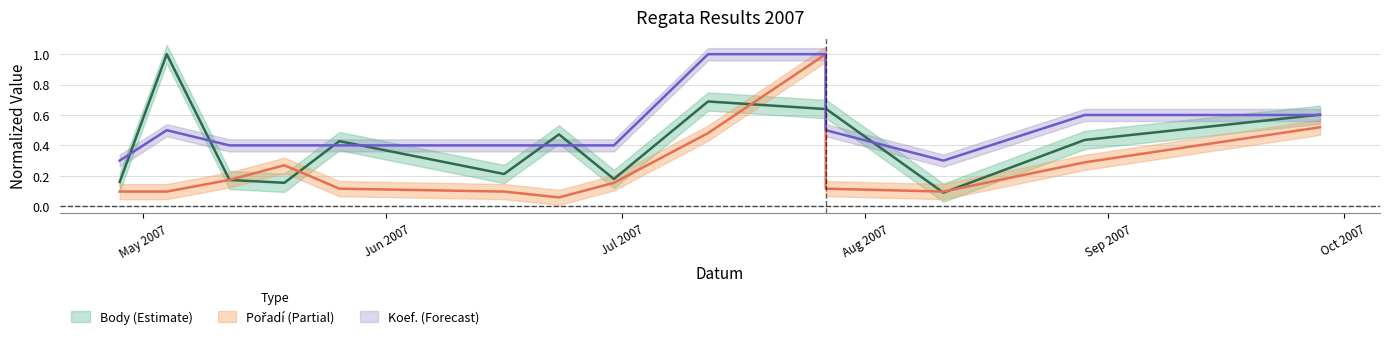

Reading left to right, transcribe all the data shown in this chart.

Body: 0.2	1.0	0.2	0.2	0.4	0.2	0.5	0.2	0.7	0.6	0.6	0.1	0.4	0.4	0.6
Pořadí: 0.1	0.1	0.2	0.3	0.1	0.1	0.1	0.2	0.5	1.0	0.1	0.1	0.3	0.3	0.5
Koef.: 0.3	0.5	0.4	0.4	0.4	0.4	0.4	0.4	1.0	1.0	0.5	0.3	0.6	0.6	0.6